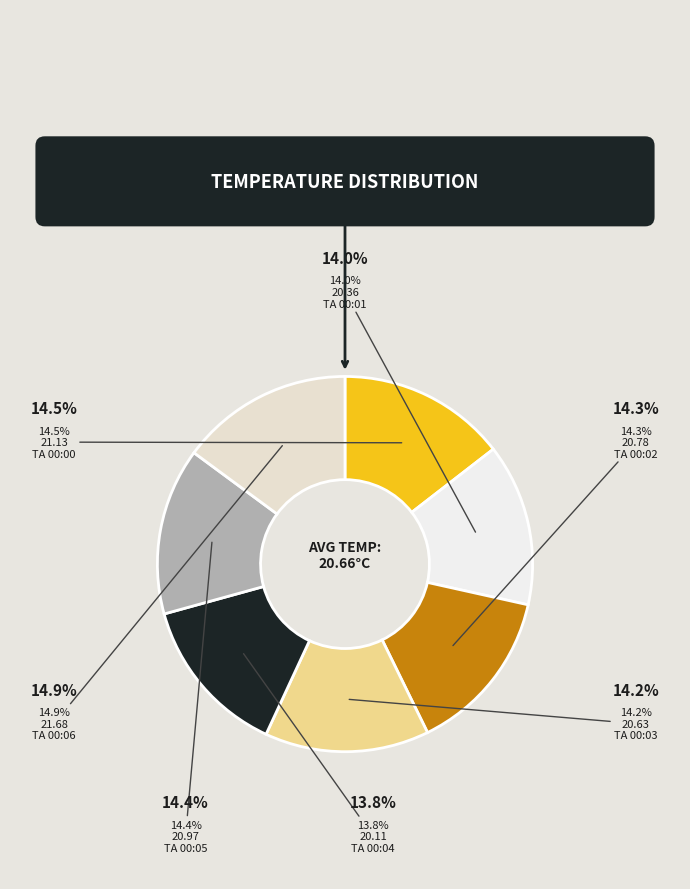

Which slice is the smallest?

TA1M_AVG
00:04